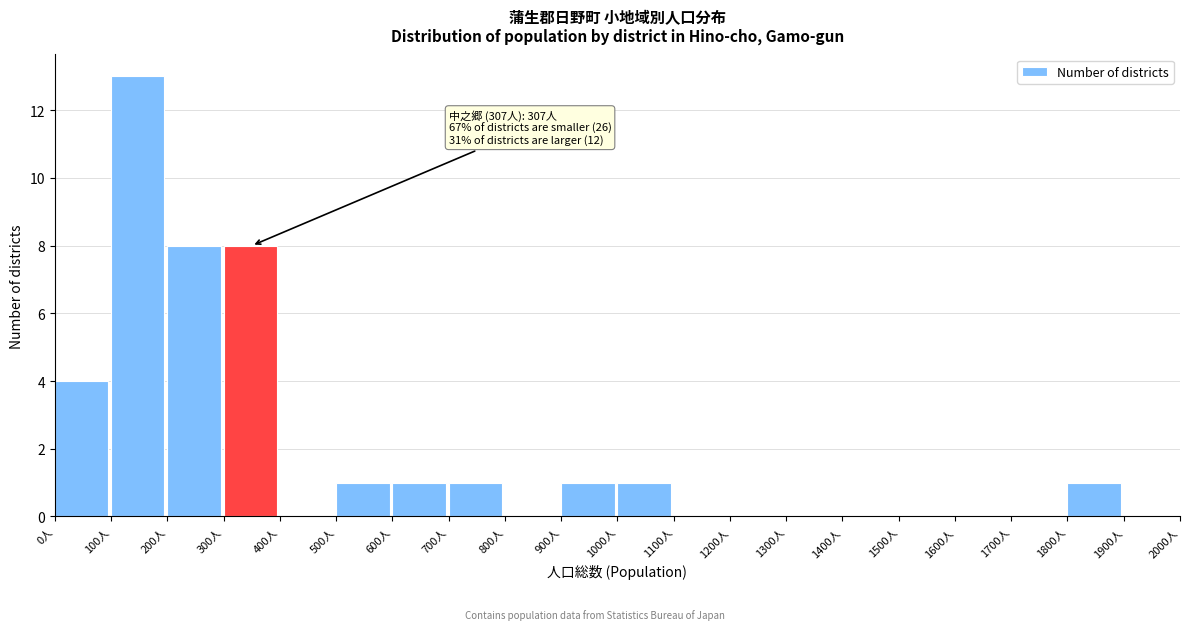

Over which range of the x-axis is the bar tallest?

100 to 200